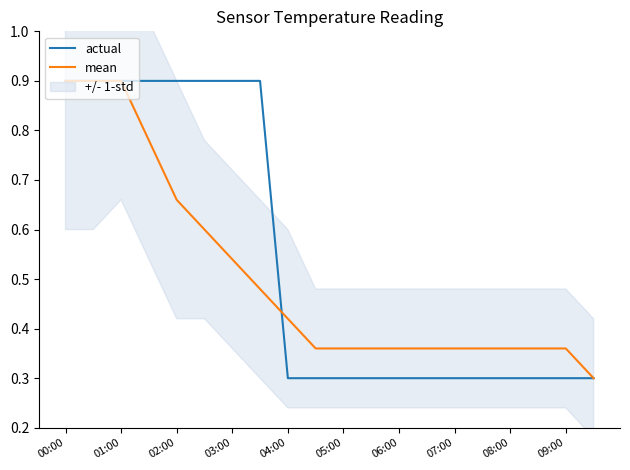

True or false: actual has a value of 0.9 at 02:00.

True